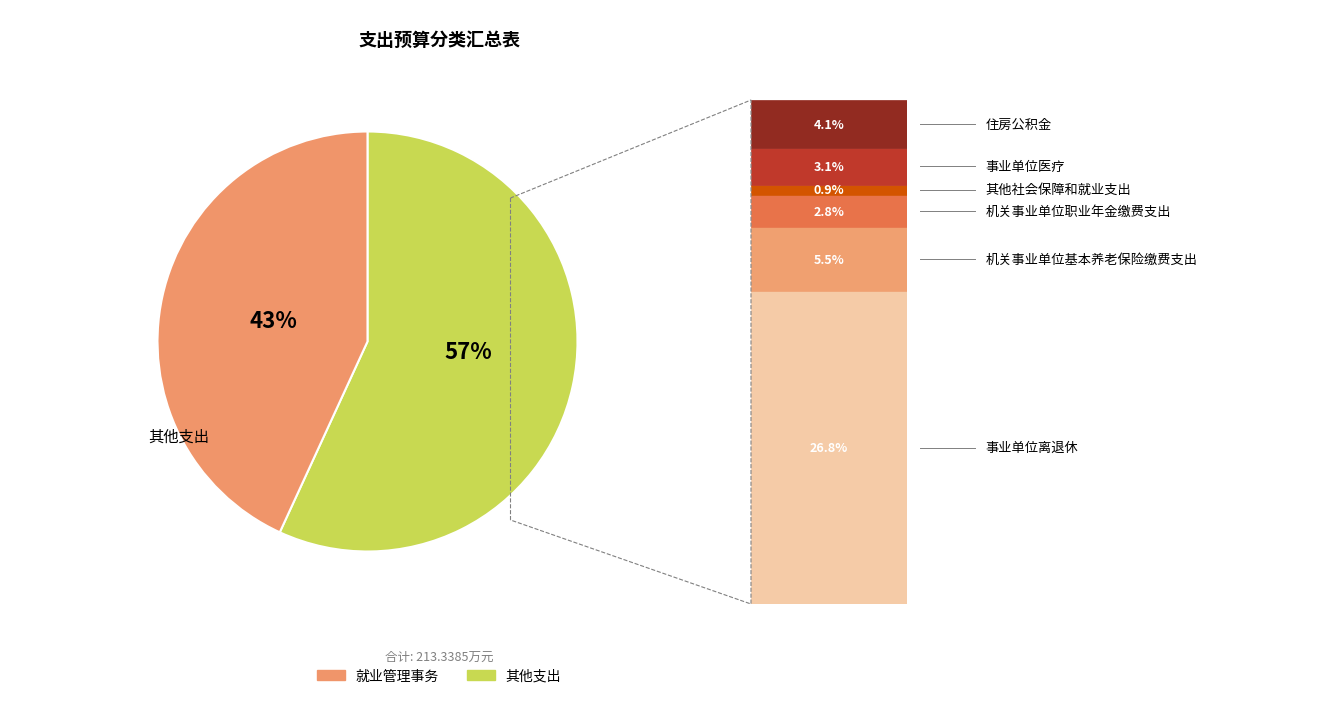

To the nearest percent, what is the difference between the largest and smallest slice percentages?

14%